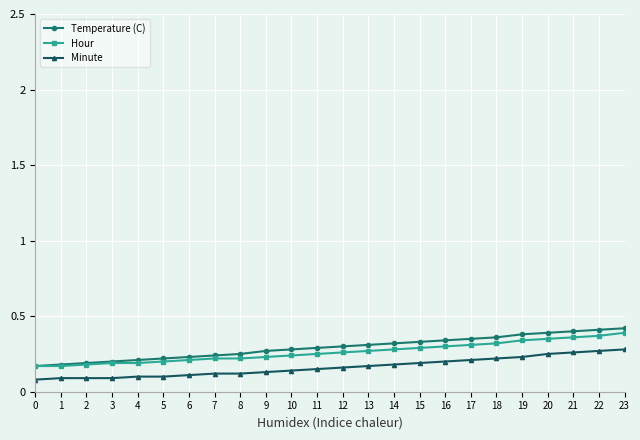

True or false: Minute and Temperature (C) intersect in this chart.

False